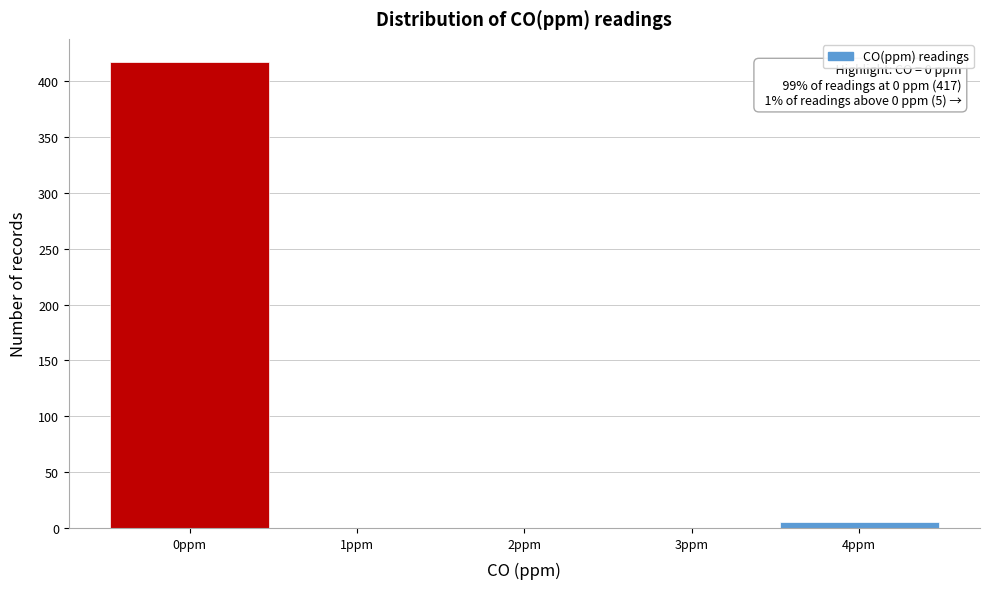

Which range on the x-axis has the tallest bar?

-0.5 to 0.5